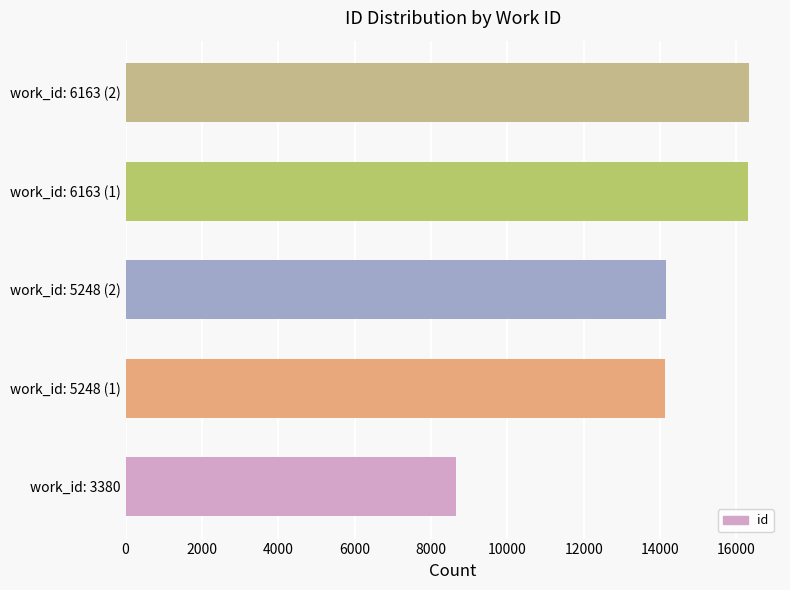

What value does the data have at work_id: 5248 (2)?

14164